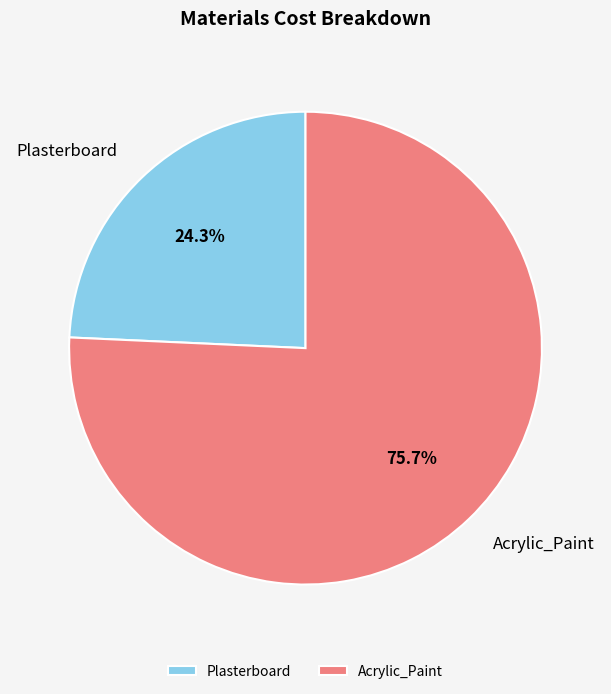

Rank the categories by value from lowest to highest.

Plasterboard, Acrylic_Paint